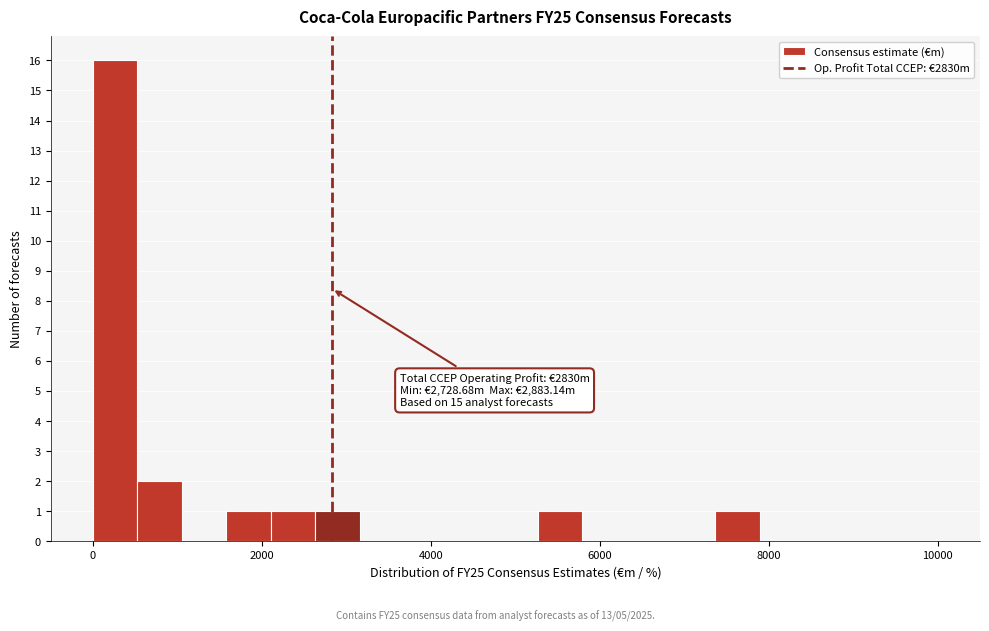

Around what value on the x-axis is the tallest bar? Give the approximate position of its centre, as read against the axis.

200